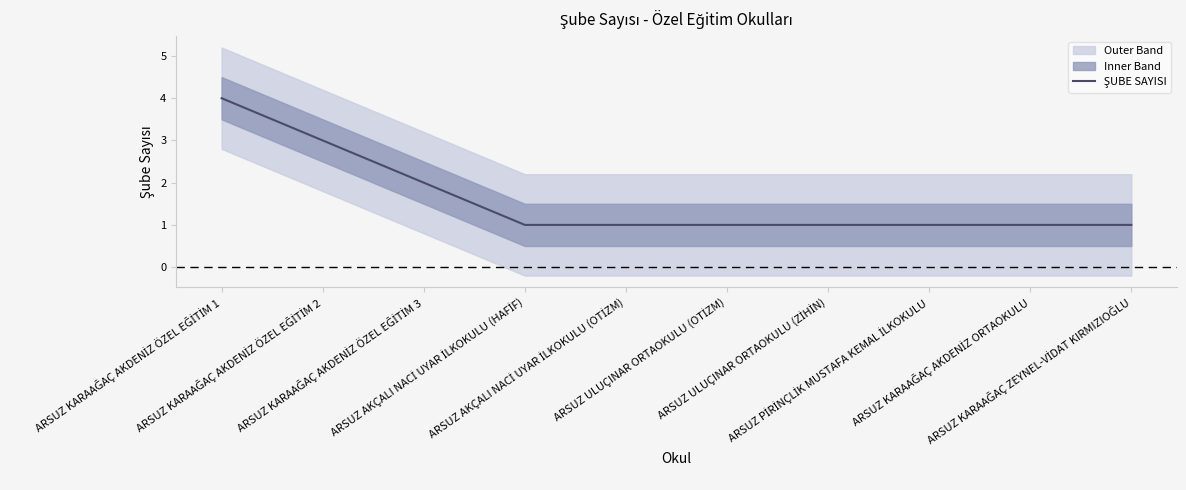

Does the chart have visible grid lines?

No